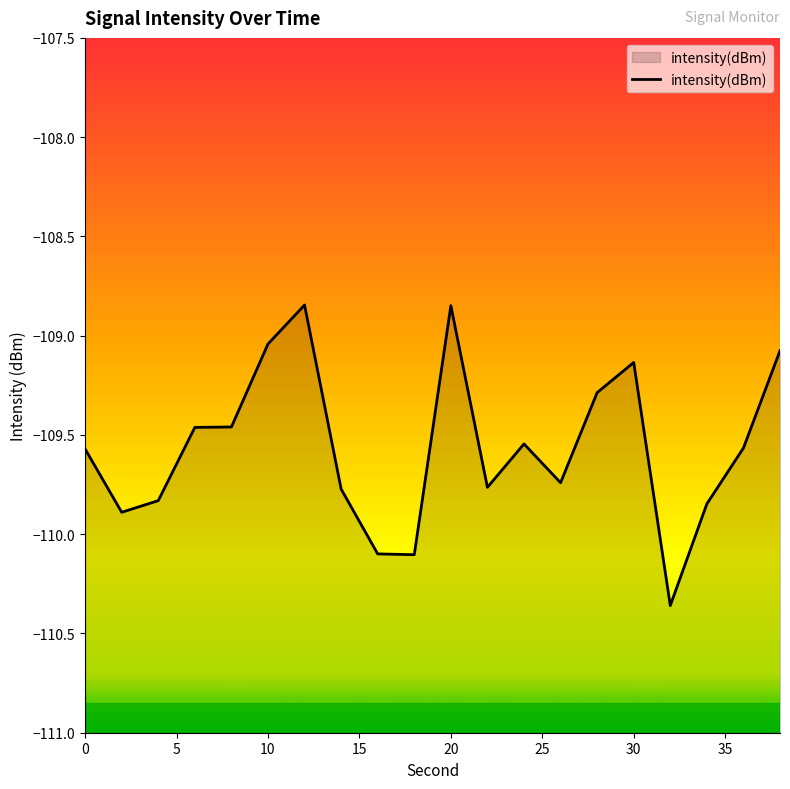

How many interior local peaks (higher than both neighbors) does the data have?

4